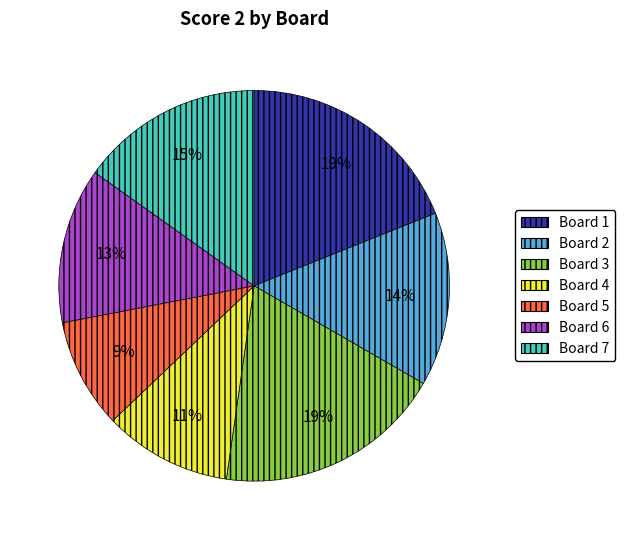

To the nearest percent, what is the average slice percentage?

14%